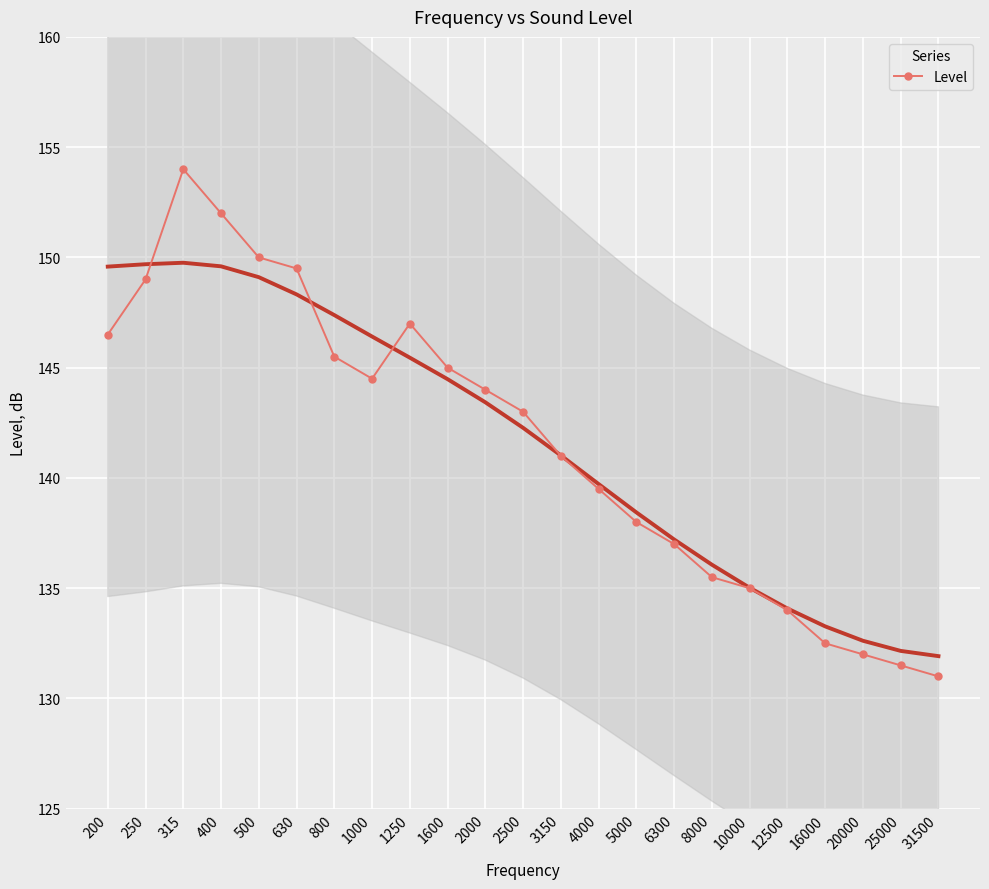

What is the smallest value displayed?

131.0